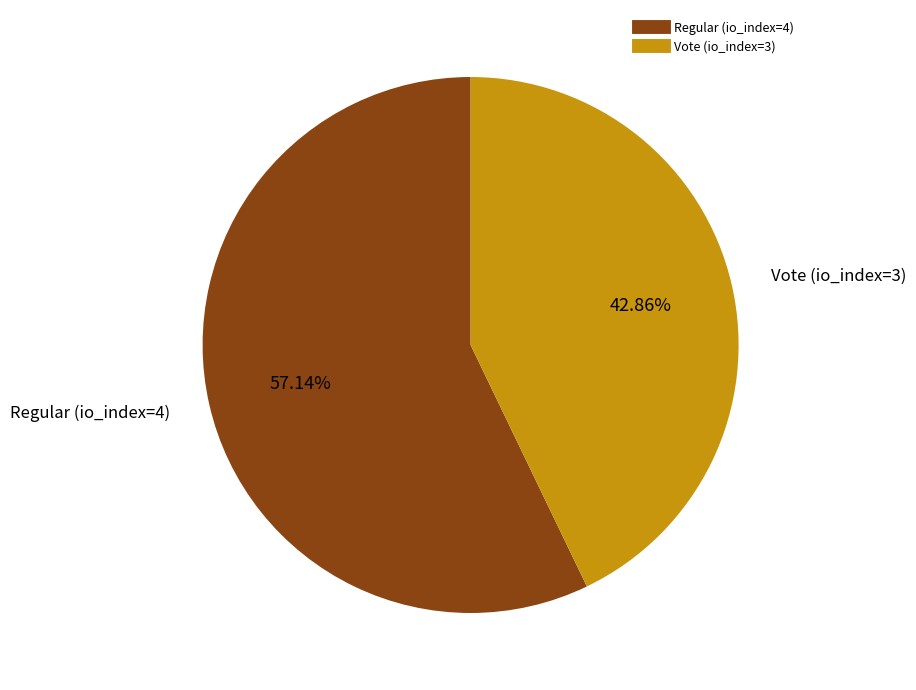

Count the number of slices in the pie.

2